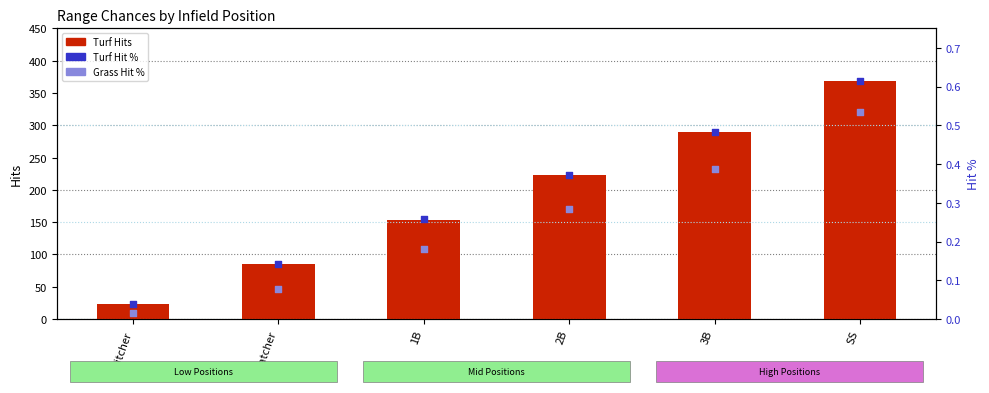

Which series reaches the maximum Y coordinate?

Turf Hits